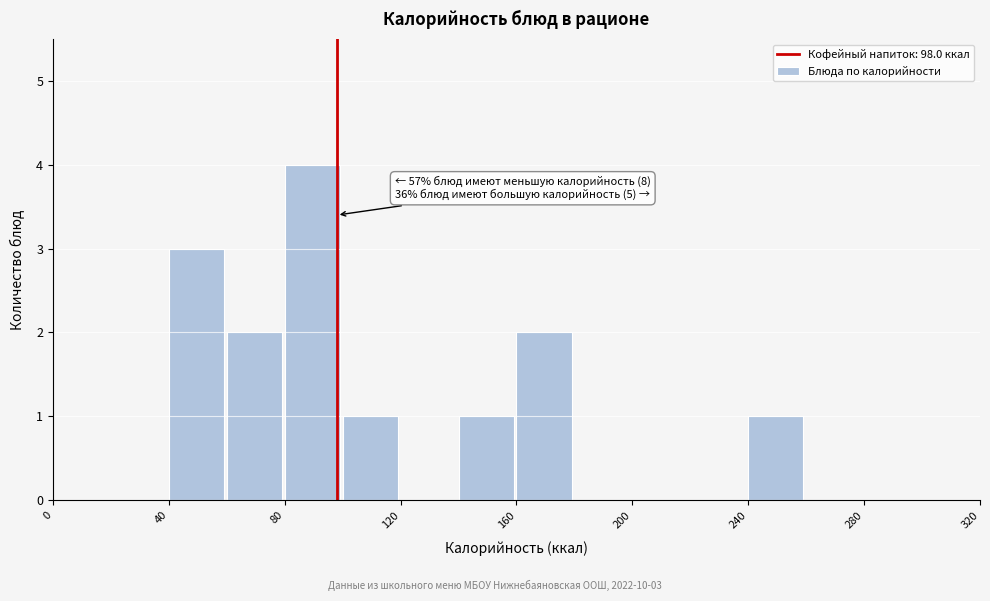

Which range on the x-axis has the tallest bar?

80 to 100